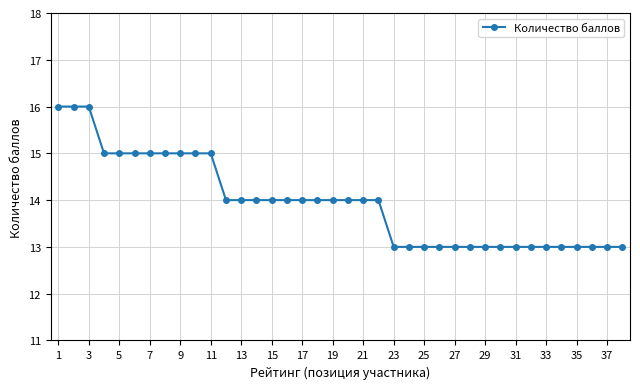

What is the sum of all values?

530